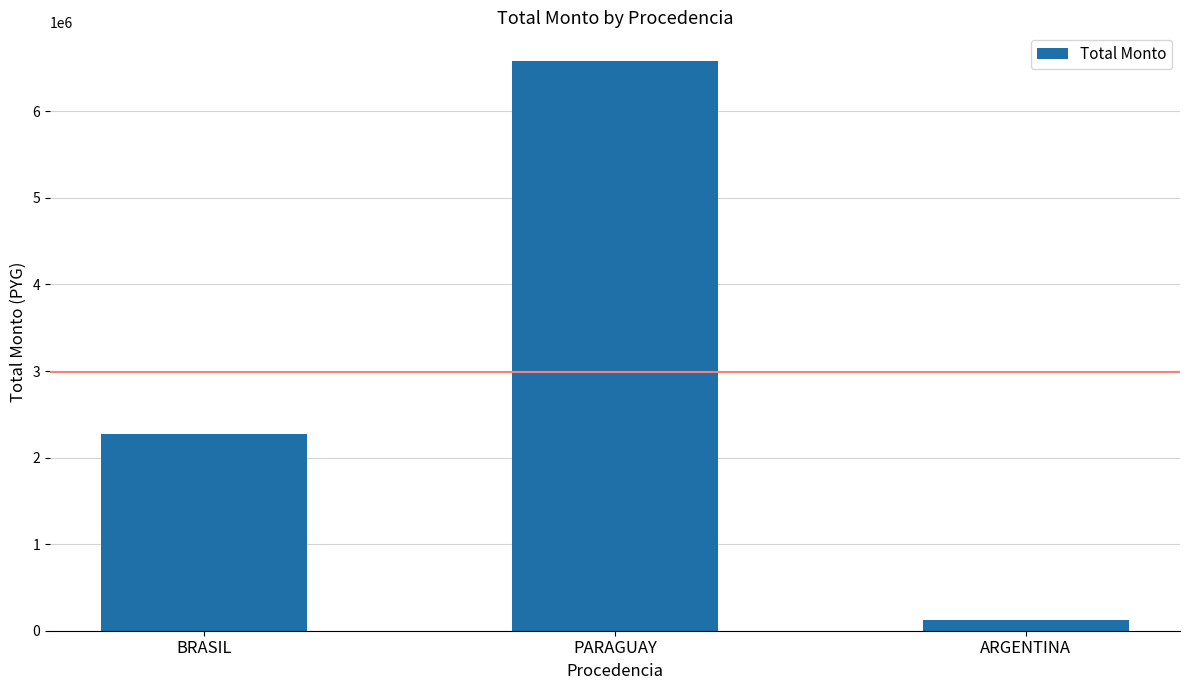

True or false: the data shows 2273580 at BRASIL.

True